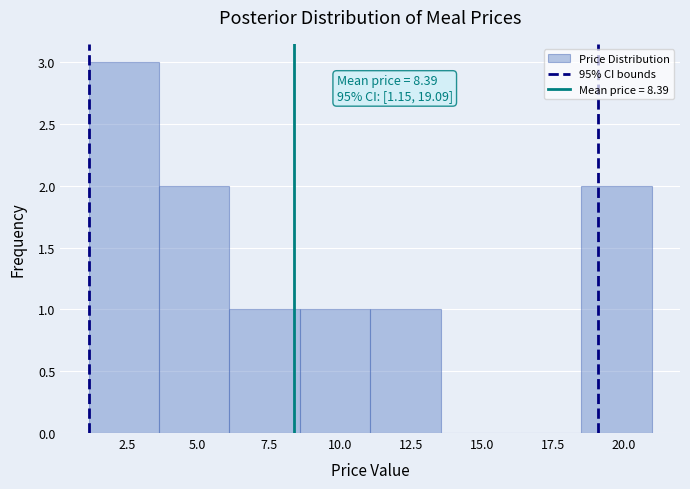

Over which range of the x-axis is the bar tallest?

1.0 to 3.5